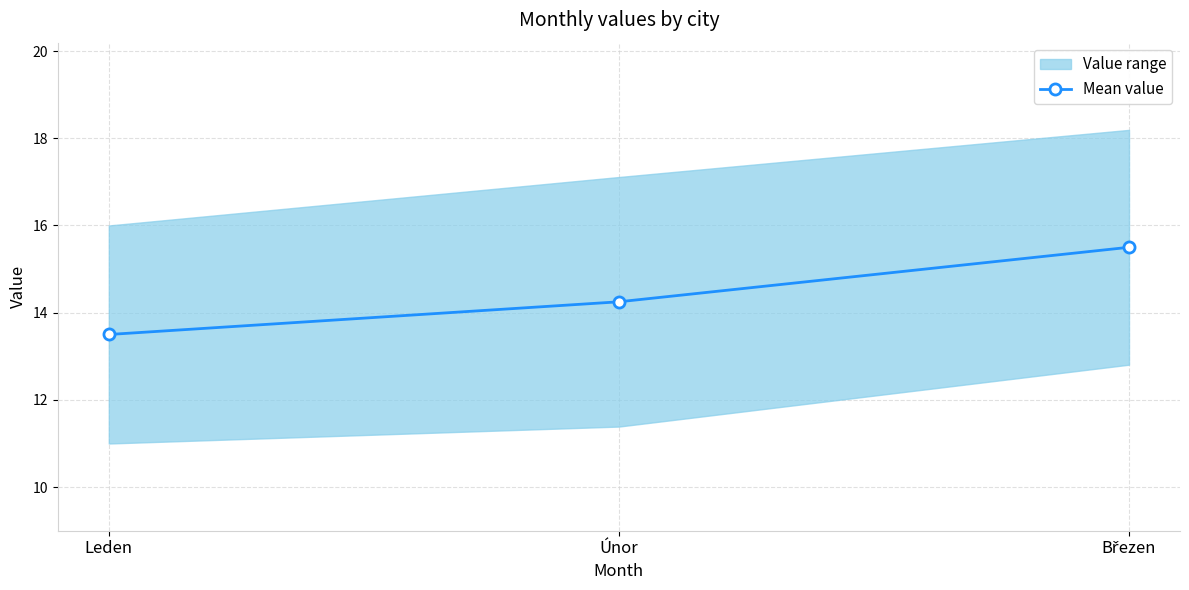

Count the values in the range 13 to 15.

2